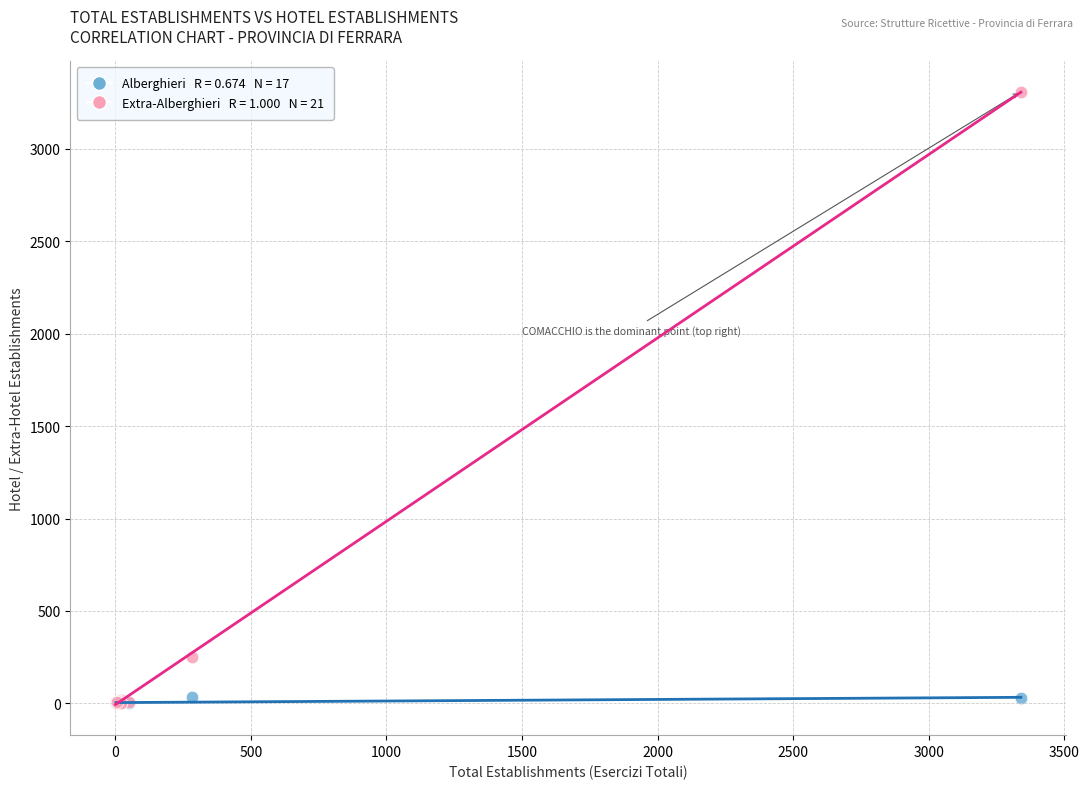

Across all series, what Y value is closest to 1655?

249